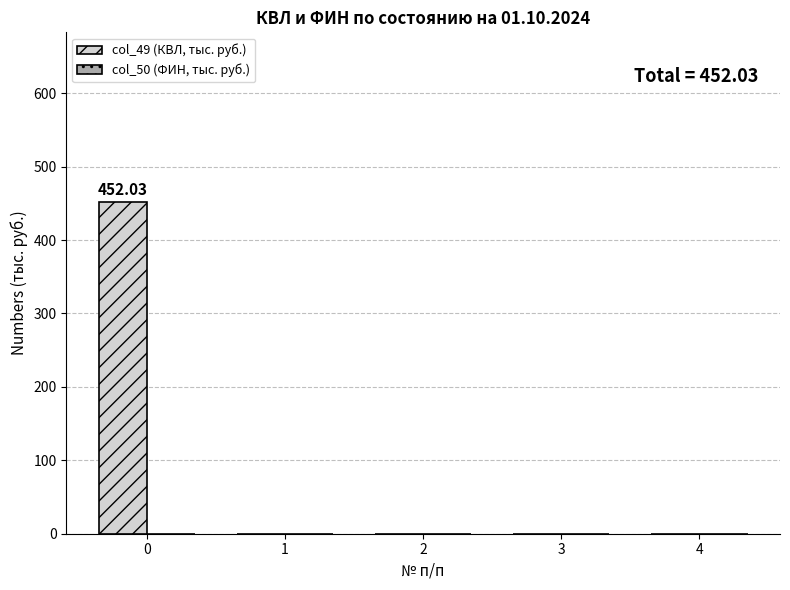

What is the sum of the values at 0 and 4?

452.0